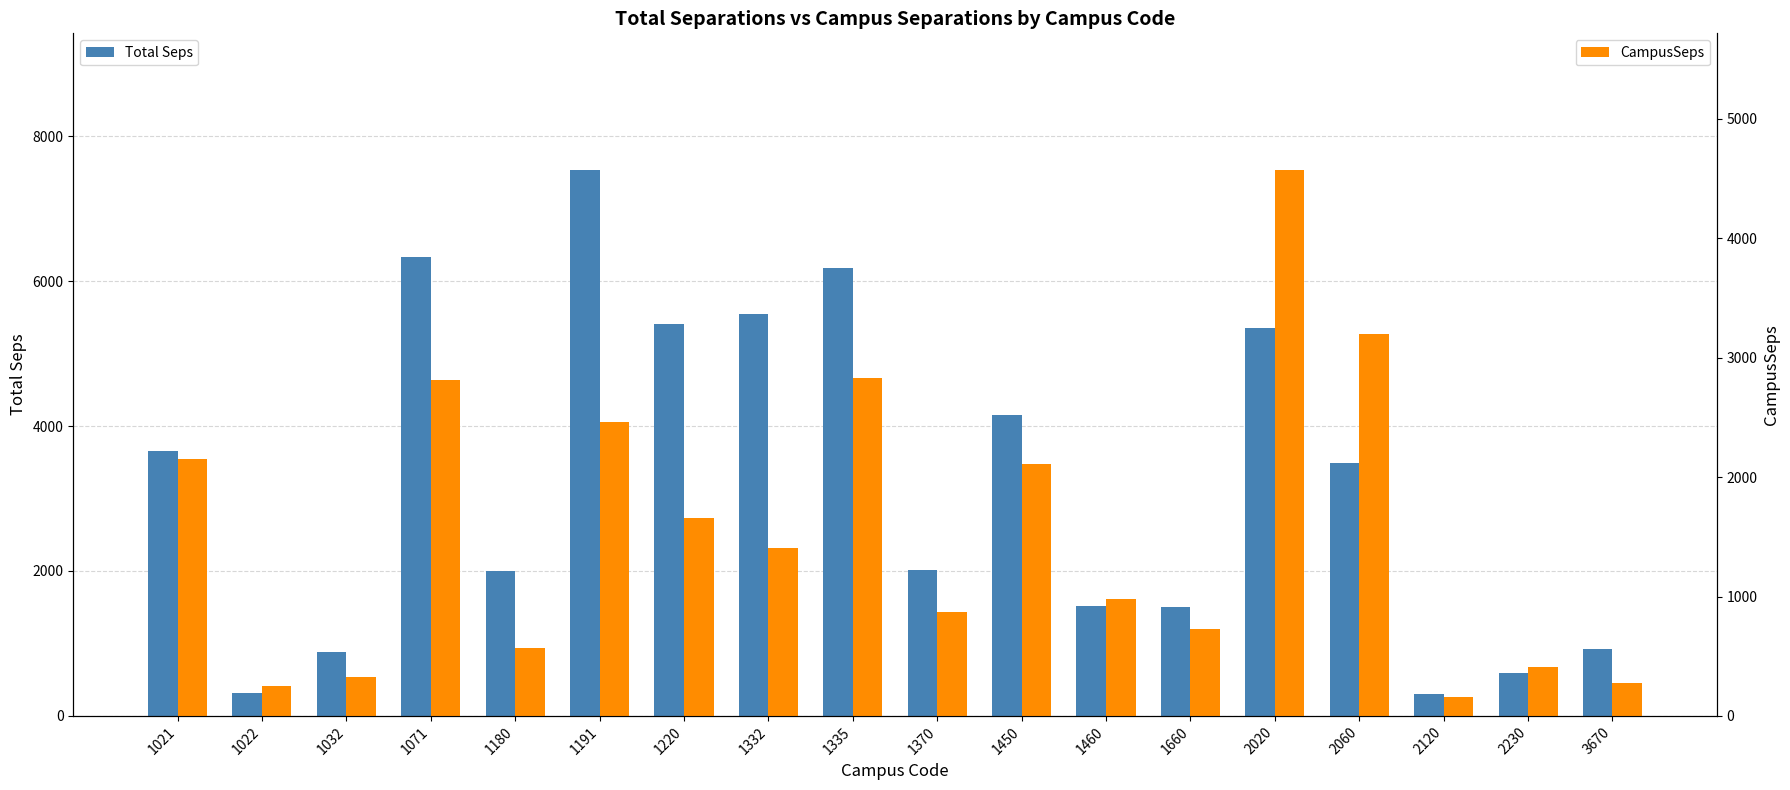

What is the sum of all CampusSeps values?

27761.2